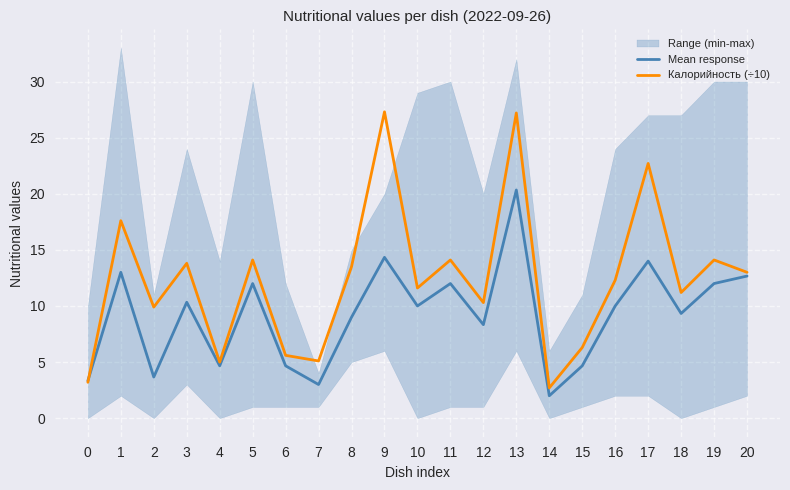

How many data points in Mean response are less than 10?

10